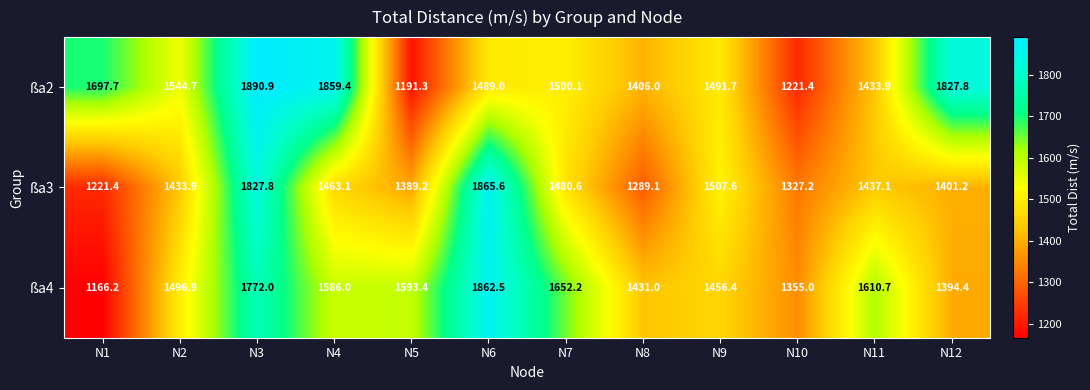

Which series has the largest total across all categories?

ßa2